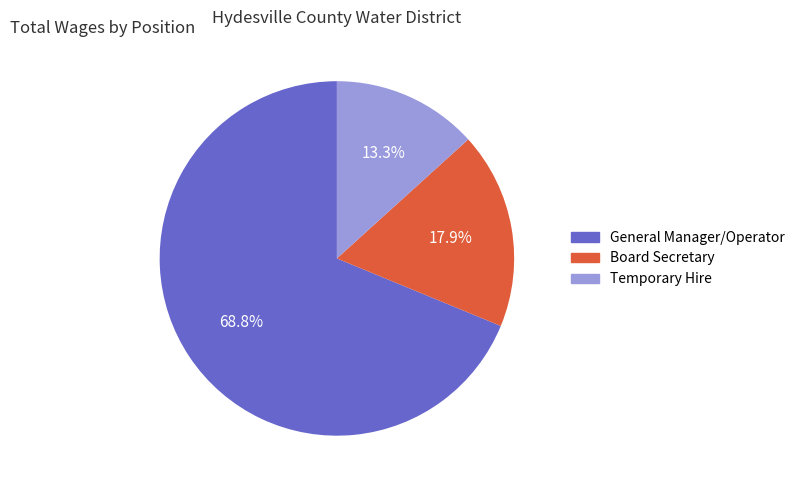

Is there any slice that represents more than half of the pie?

Yes